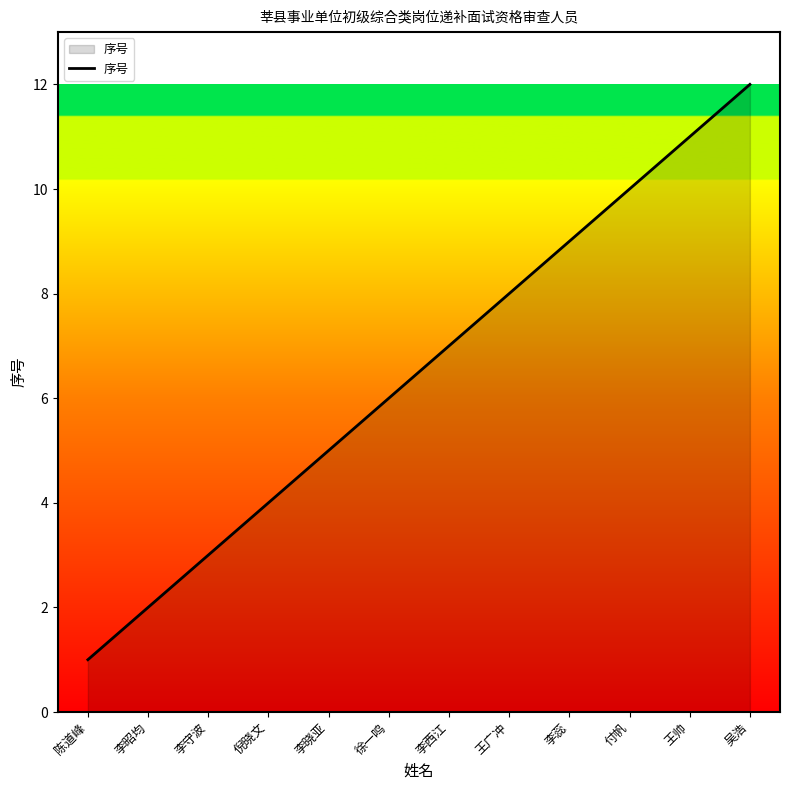

Is it true that the value at 李蕊 is 9?

True